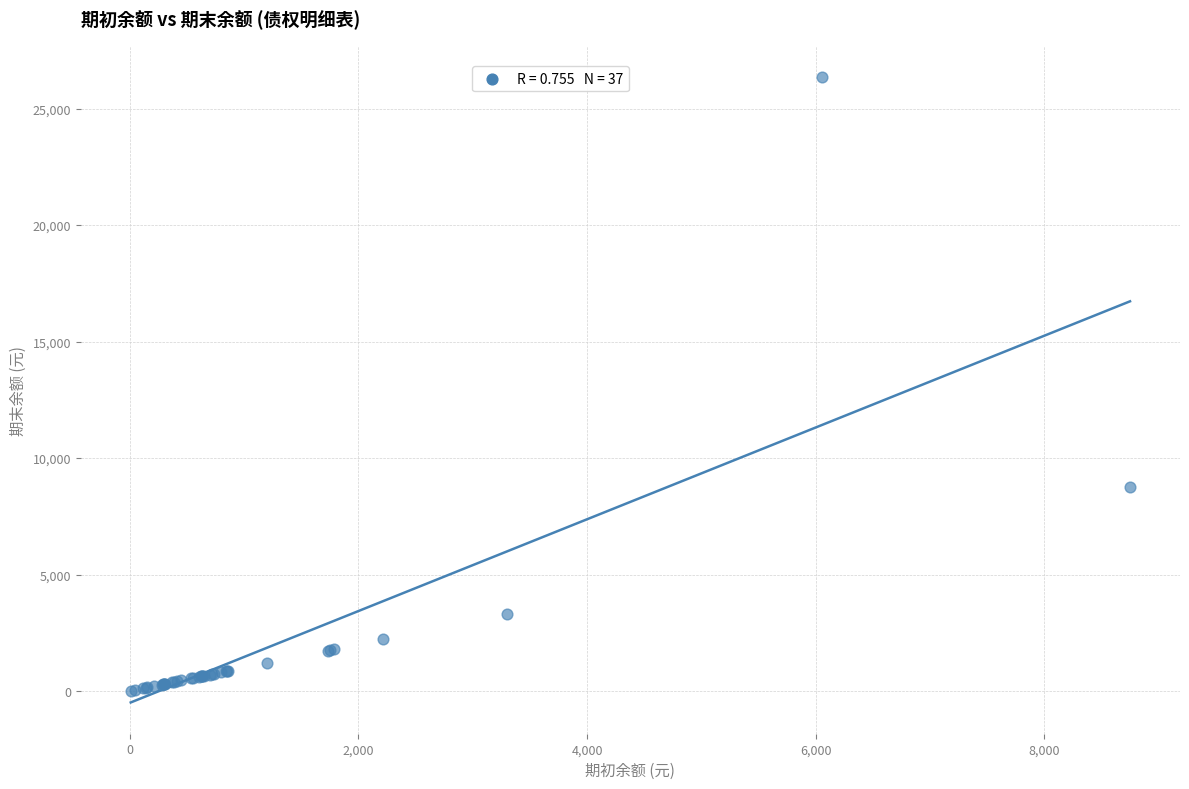

What Y value in the scatter plot is closest to 13181?

8749.0